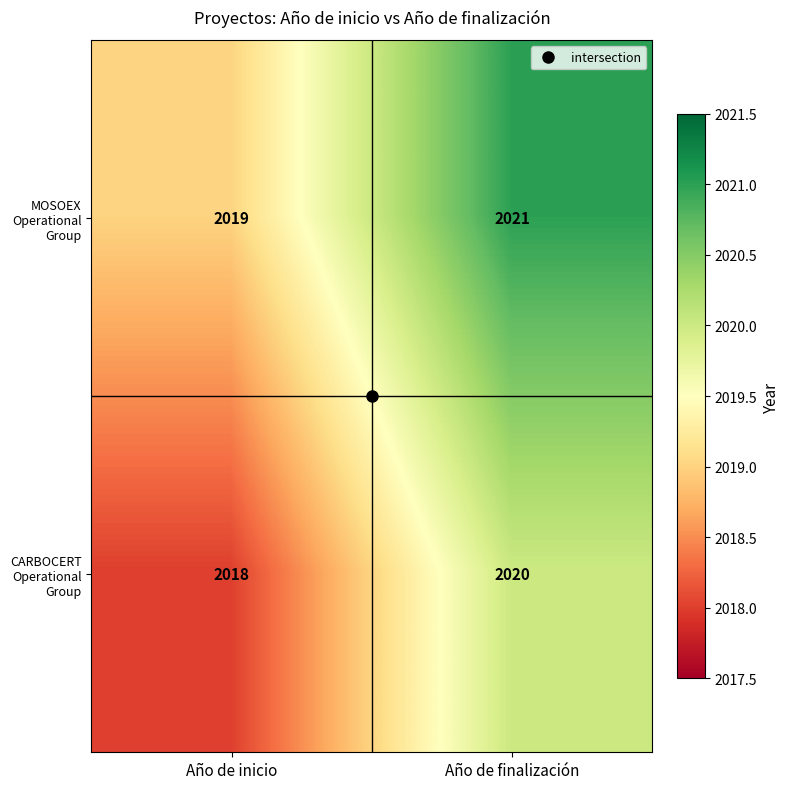

True or false: CARBOCERT Operational Group has a value of 3327 at Año de finalización.

False